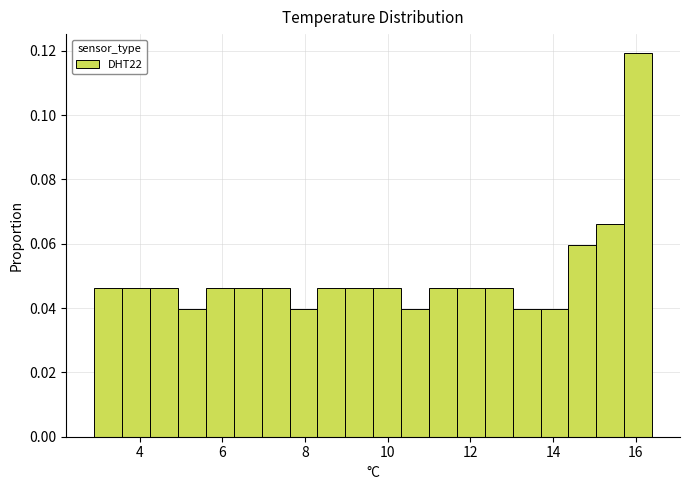

Around what value on the x-axis is the tallest bar? Give the approximate position of its centre, as read against the axis.

16.0